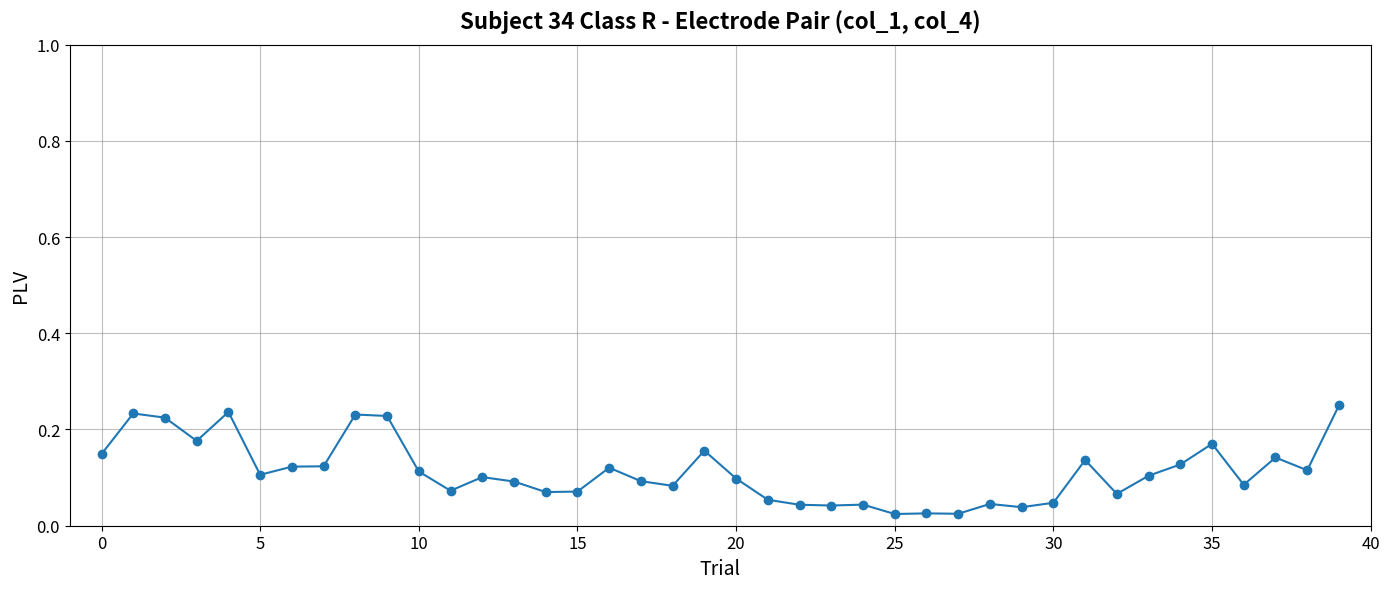

What is the sum of all values?

4.5